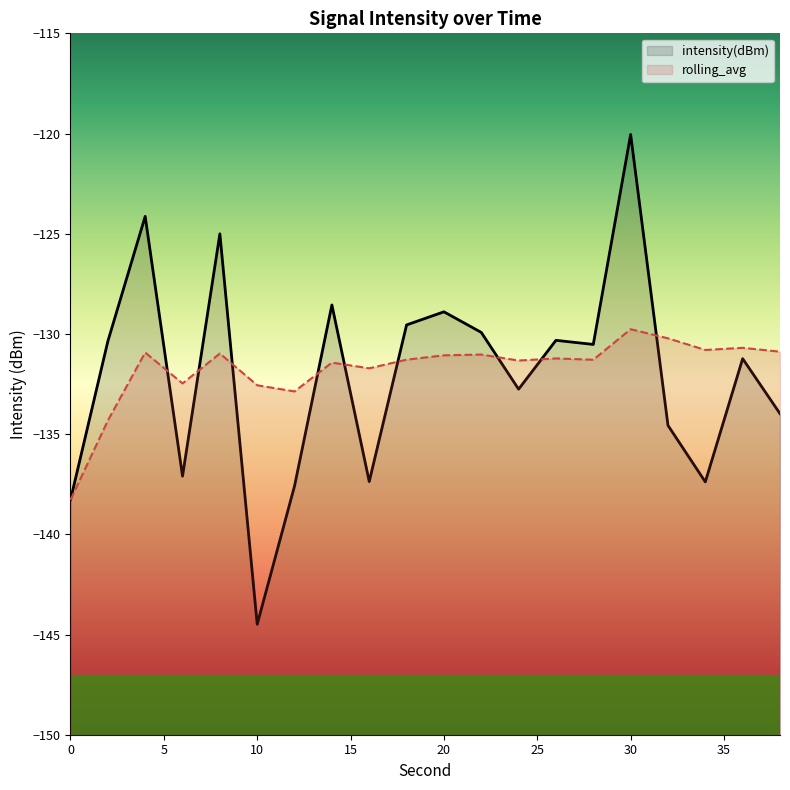

At which category is the sum across all series the highest?

30